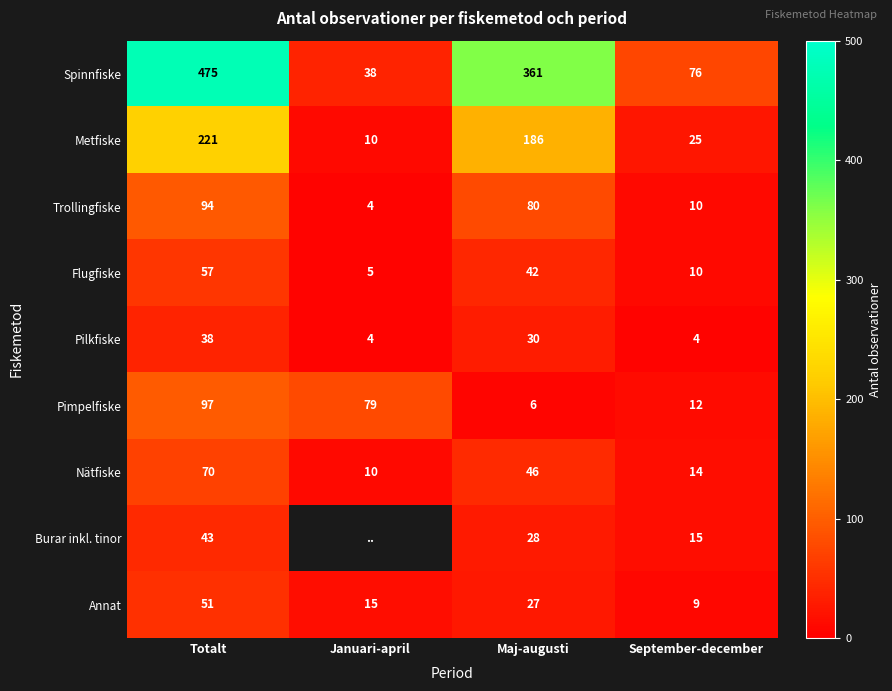

Is it true that Burar inkl. tinor equals 25.7 at September-december?

False